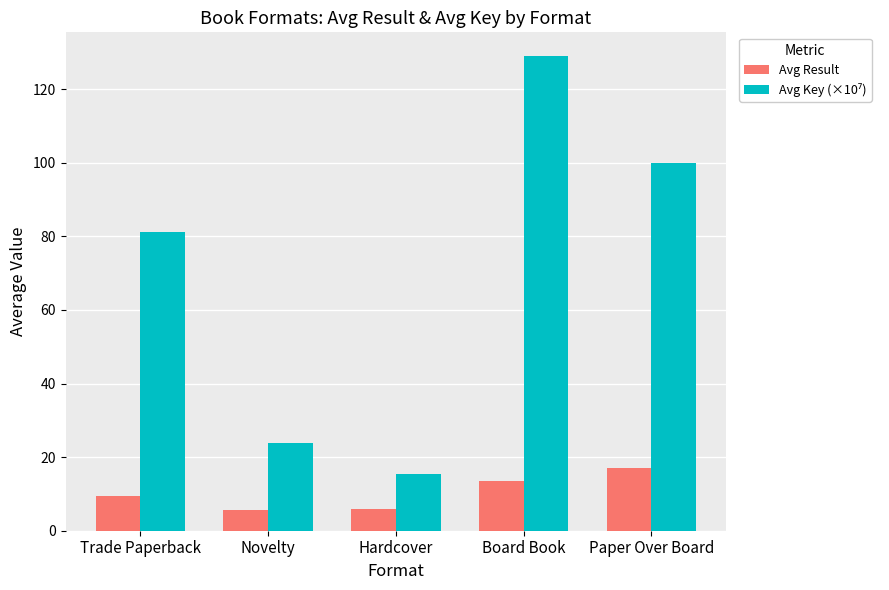

What position from the right is Hardcover?

3